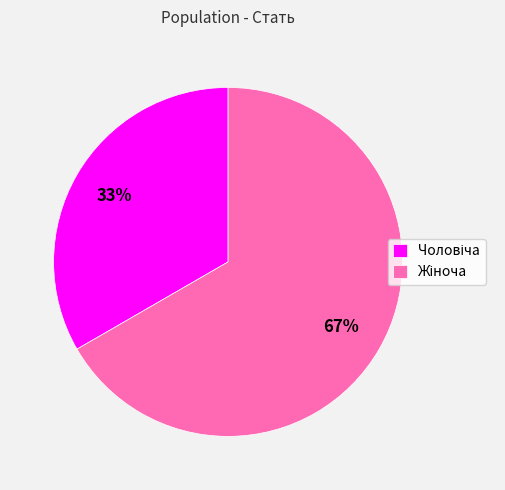

Does any single category account for the majority?

Yes